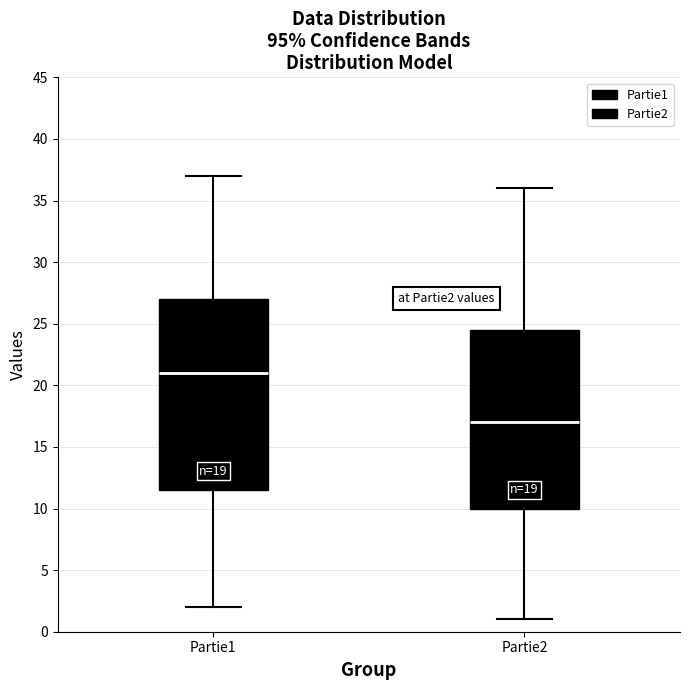

Which box's median line is the lowest?

Partie2